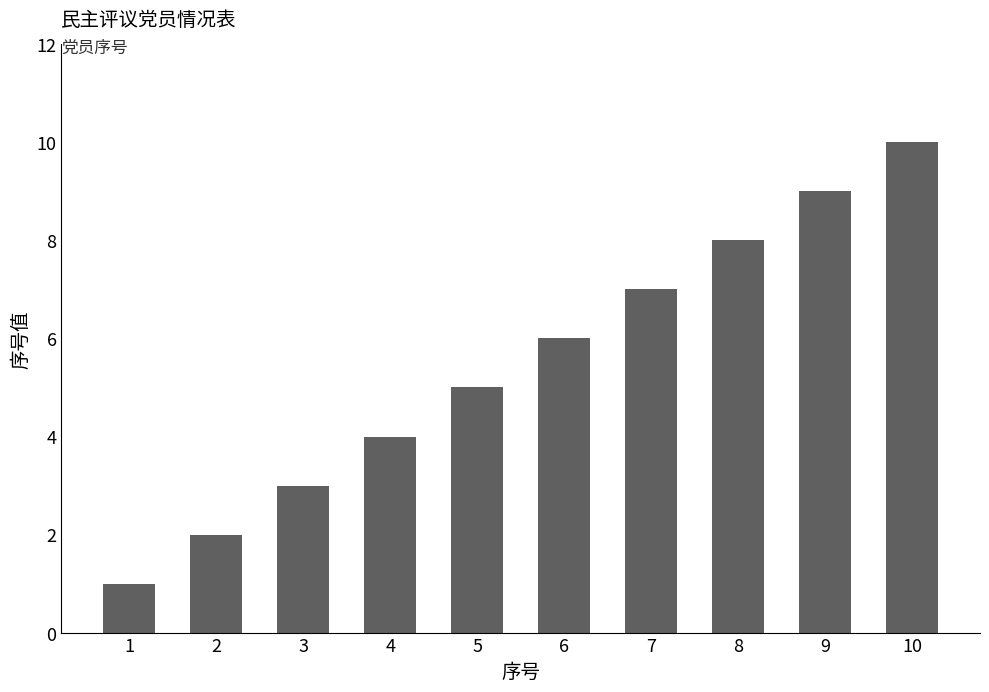

What is the sum of all values?

55